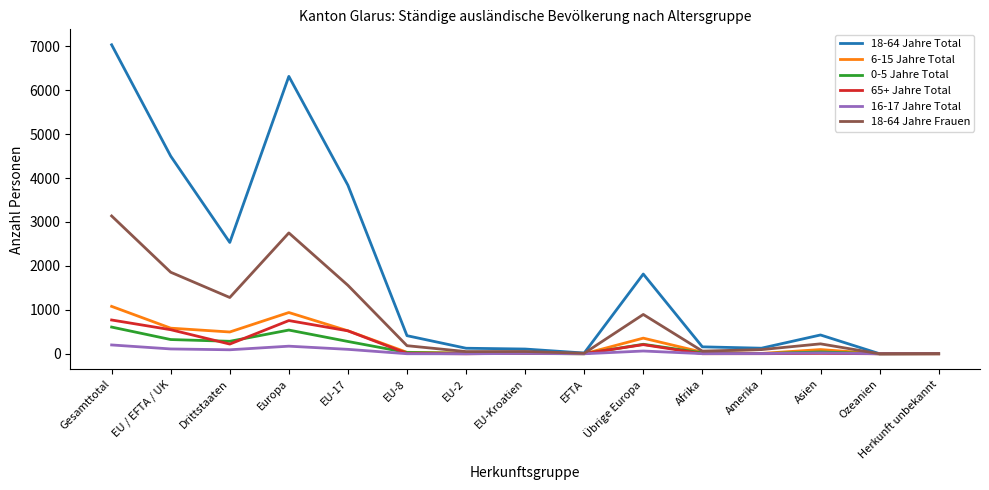

What are all the series names shown in the legend?

18-64 Jahre Total, 6-15 Jahre Total, 0-5 Jahre Total, 65+ Jahre Total, 16-17 Jahre Total, 18-64 Jahre Frauen